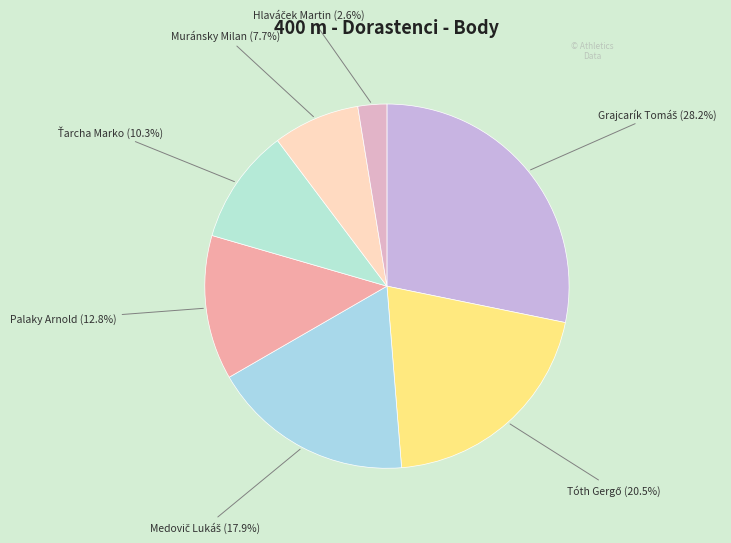

Is there any slice that represents more than half of the pie?

No